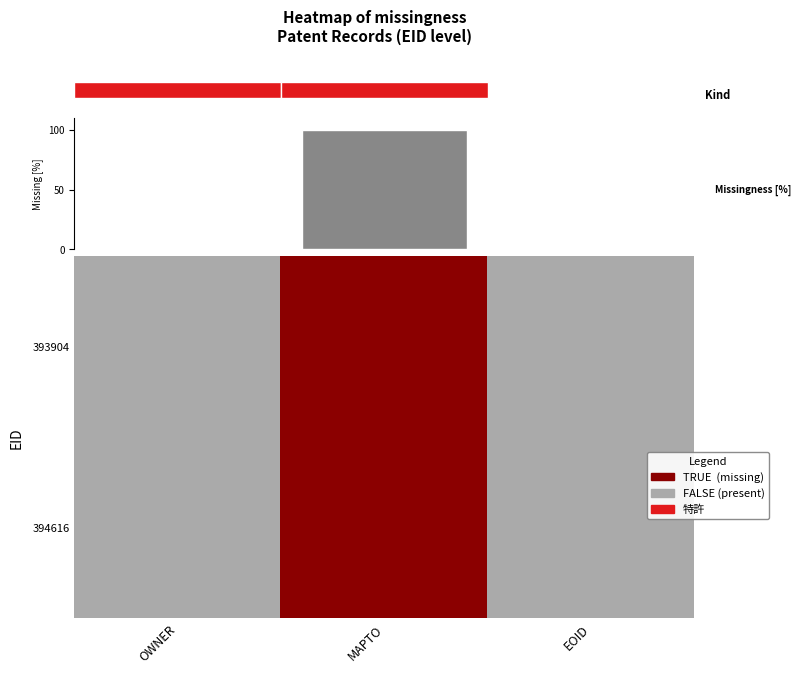

Count the number of categories in the chart.

3